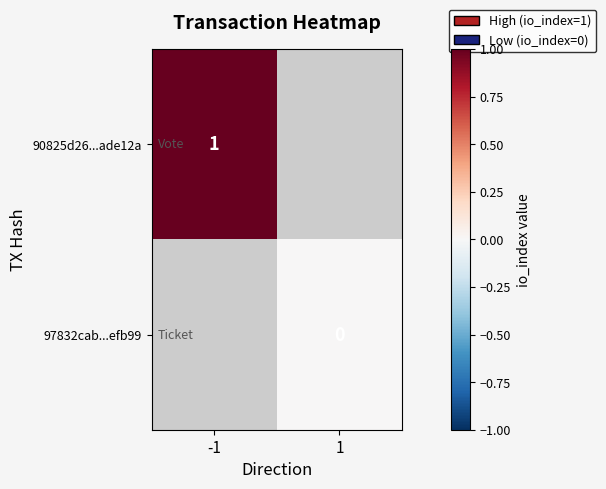

The value of 90825d26...ade12a at -1 is 2. True or false?

False